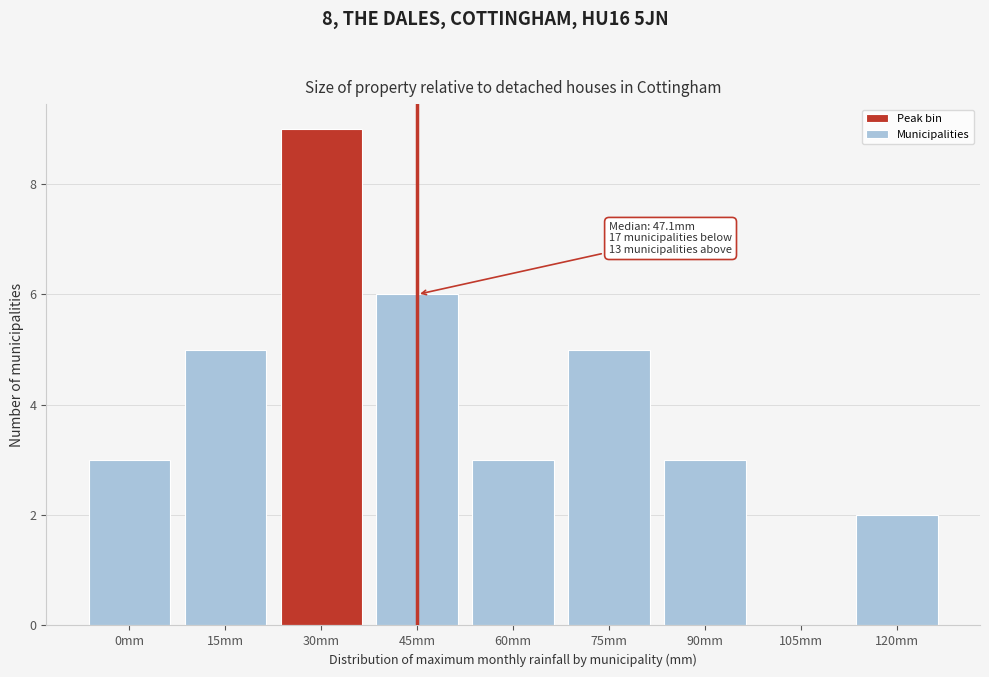

Reading left to right, what are all the values shown in this chart?

0mm=3	15mm=5	30mm=9	45mm=6	60mm=3	75mm=5	90mm=3	105mm=0	120mm=2